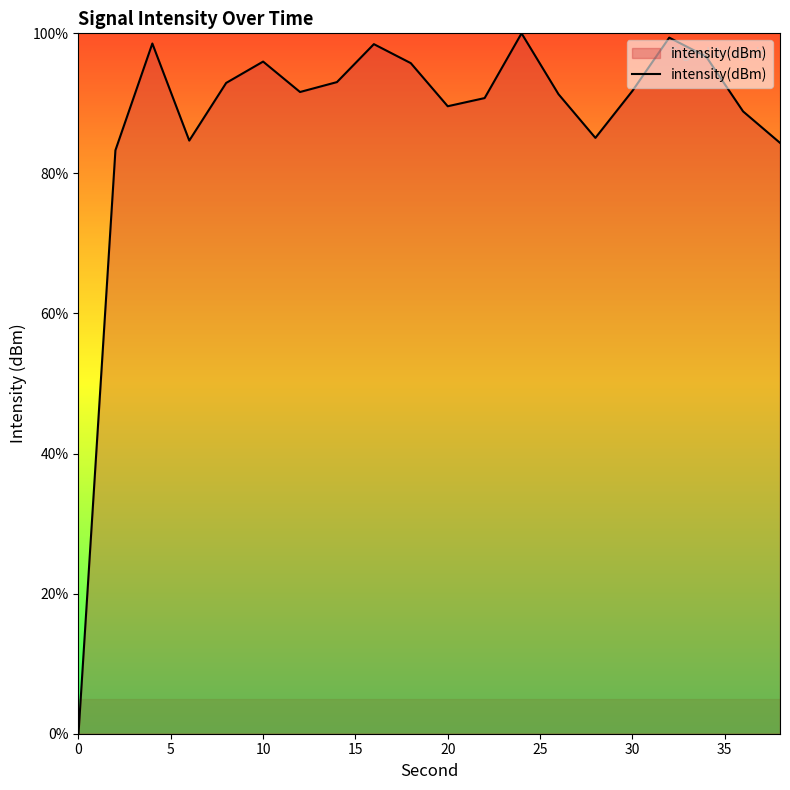

What is the difference between the maximum and minimum values?

100.0